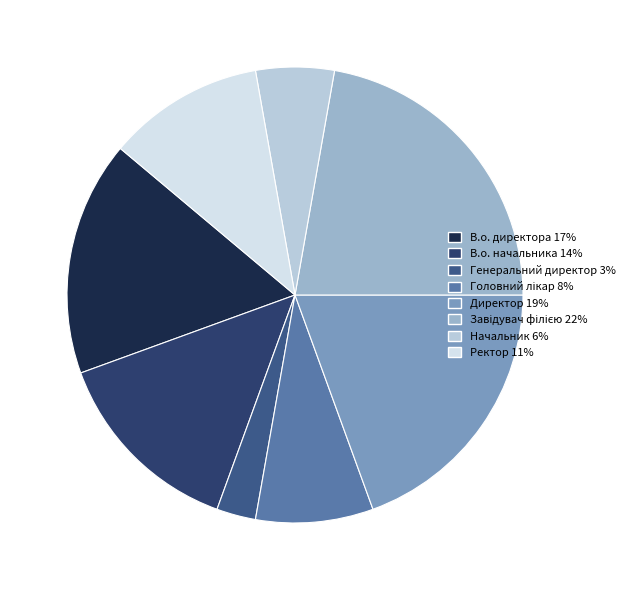

How many segments does this pie chart have?

8